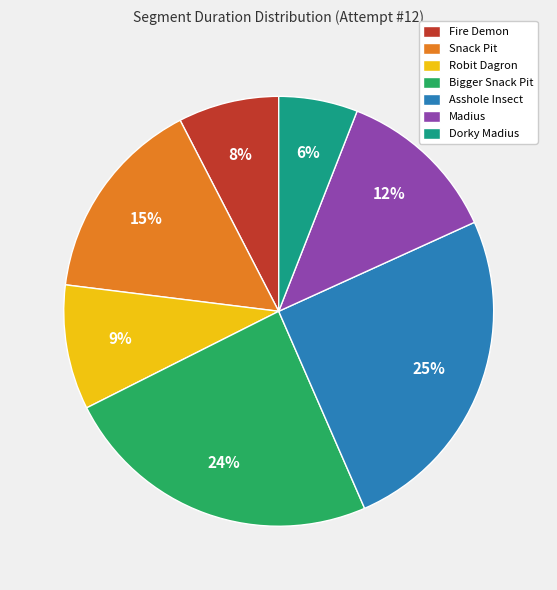

To the nearest percent, what is the difference between the largest and smallest slice percentages?

19%